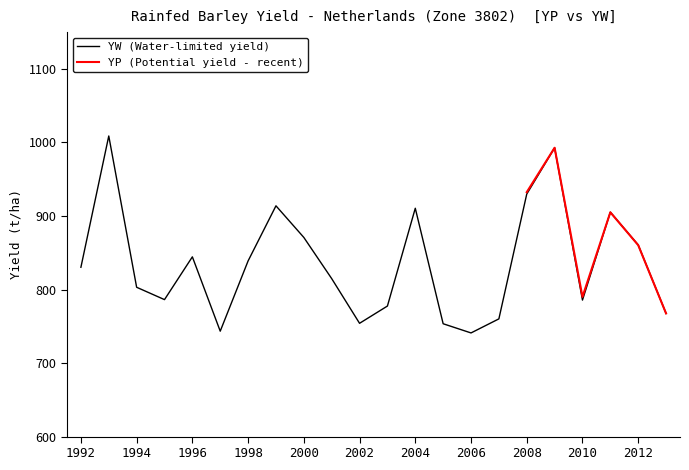

How many points are lower than both their immediate neighbors (excluding endpoints)?

5